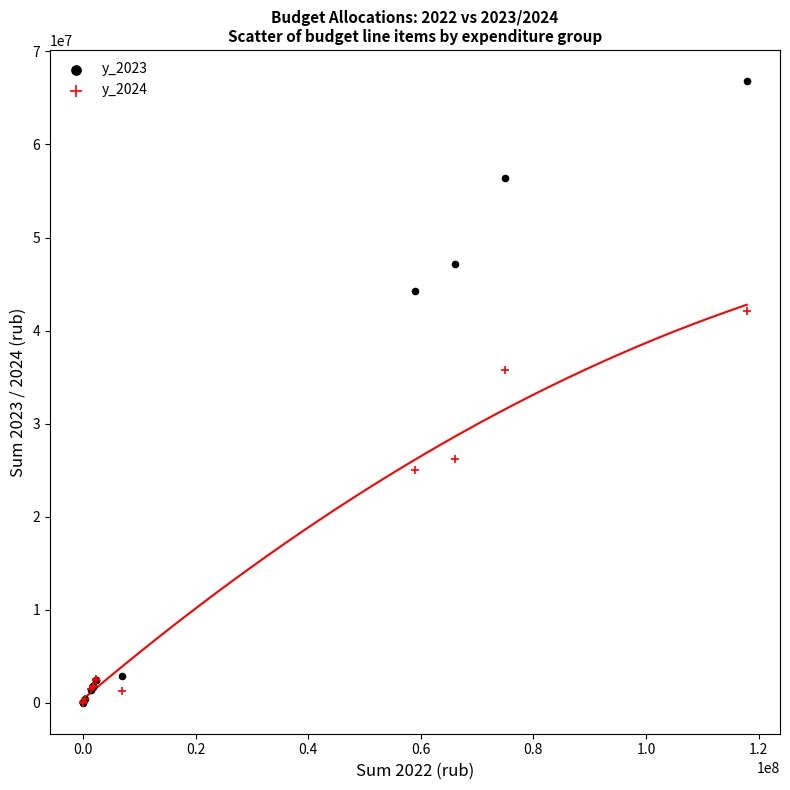

Across all series, what Y value is closest to 33410882?

35736758.8